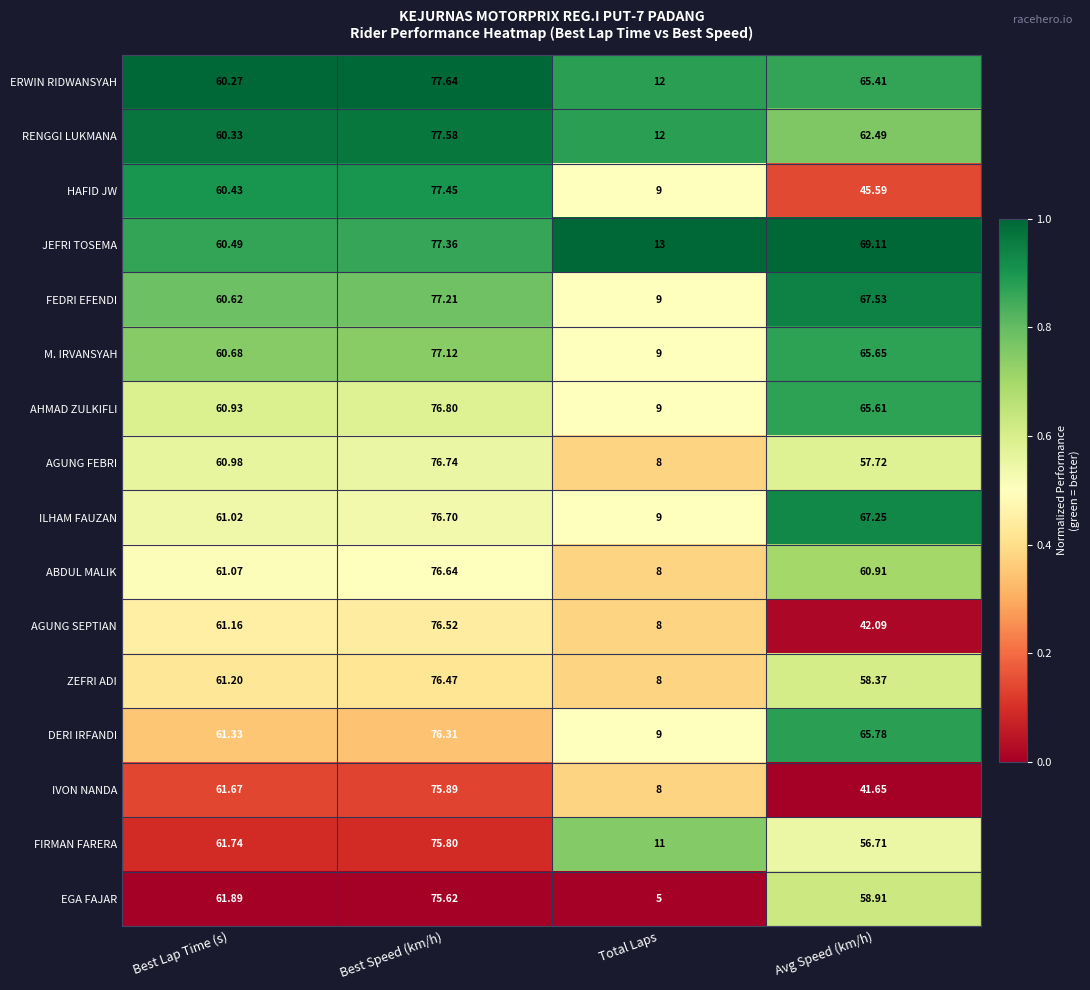

Which series has the largest range (max minus min)?

EGA FAJAR